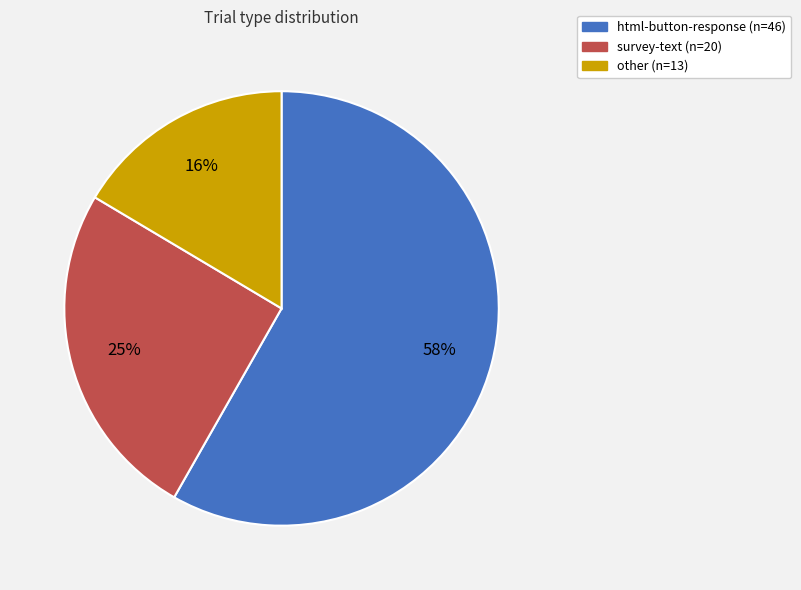

Which category accounts for the majority?

html-button-response